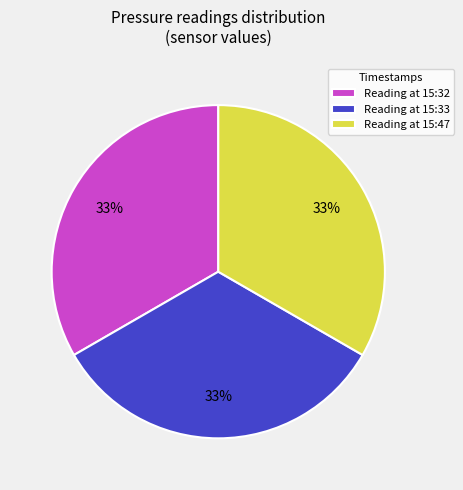

To the nearest percent, what is the average slice percentage?

33%